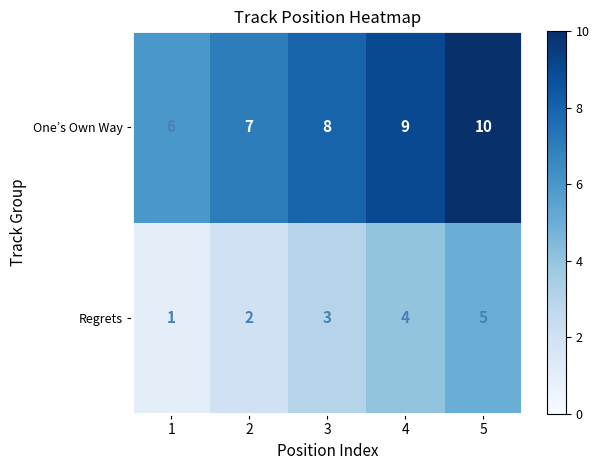

Rank the categories by One’s Own Way value from lowest to highest.

1, 2, 3, 4, 5